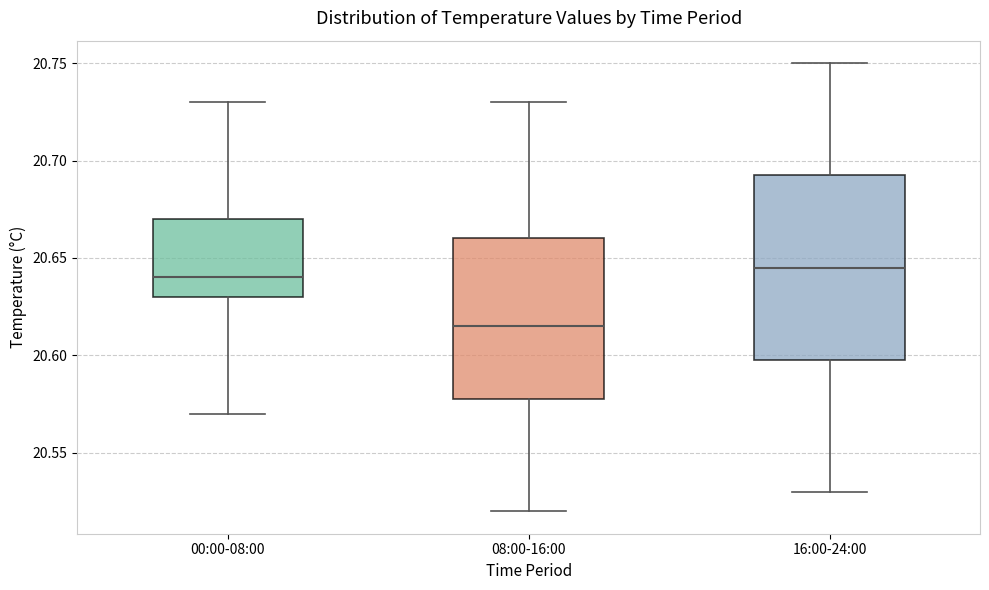

Reading left to right, transcribe this box plot: for each box, give where its median line is, the range the box spans, and where its two whiskers end, as read against the y-axis. The values are not printed on the chart, so give them approximately, as read against the axis.

00:00-08:00: median 20.640, box 20.630 to 20.670, whiskers 20.570 to 20.730
08:00-16:00: median 20.615, box 20.580 to 20.660, whiskers 20.520 to 20.730
16:00-24:00: median 20.645, box 20.600 to 20.695, whiskers 20.530 to 20.750